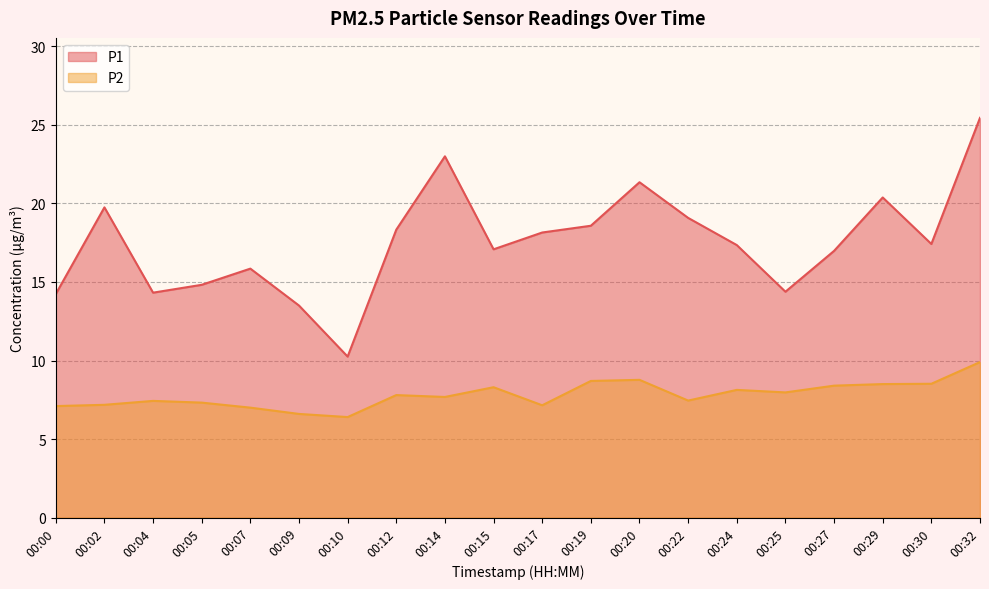

The value of P2 at 00:05 is 7.3. True or false?

True